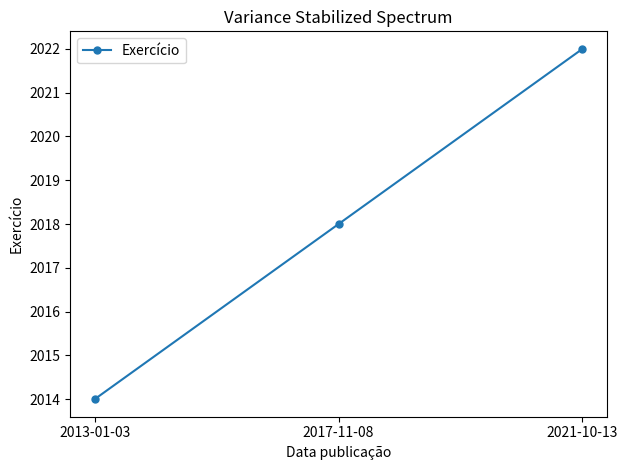

Reading left to right, list all the values displayed in this chart.

2013-01-03=2014	2017-11-08=2018	2021-10-13=2022